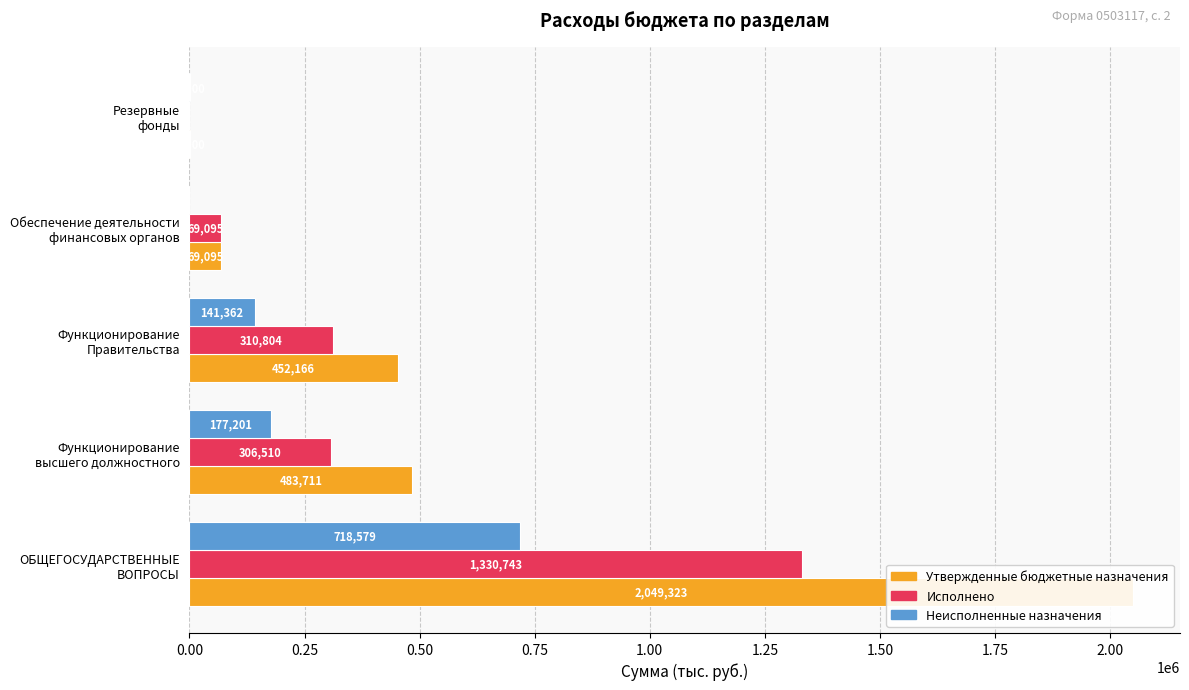

List the series in order of their overall mean, lowest first.

Неисполненные назначения, Исполнено, Утвержденные бюджетные назначения